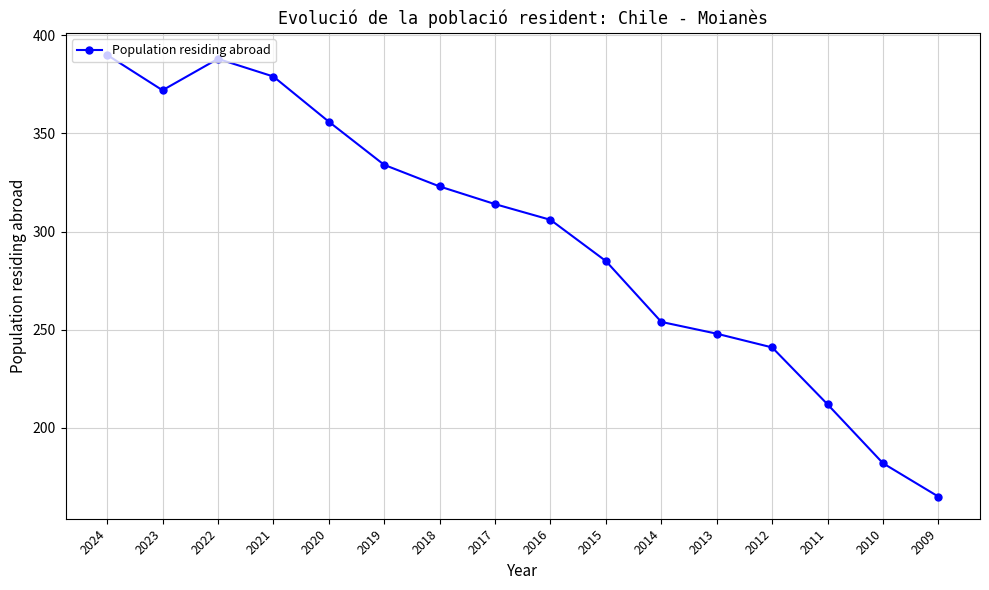

What is the difference between the maximum and minimum values?

225